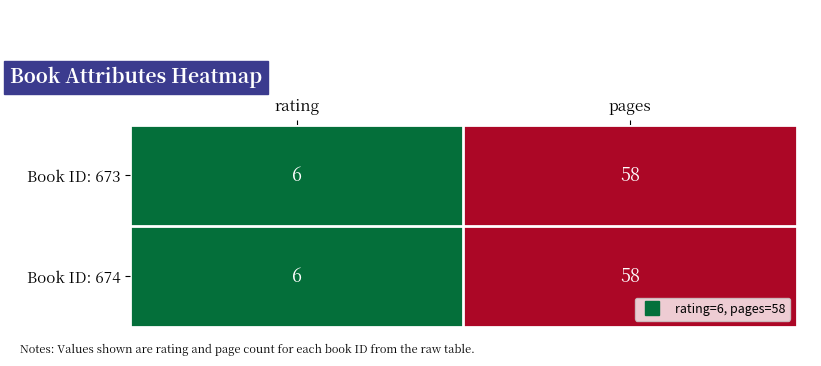

At which label is Book ID: 674 closest to 32?

rating